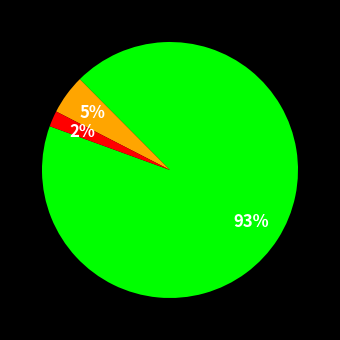

Is there any slice that represents more than half of the pie?

Yes